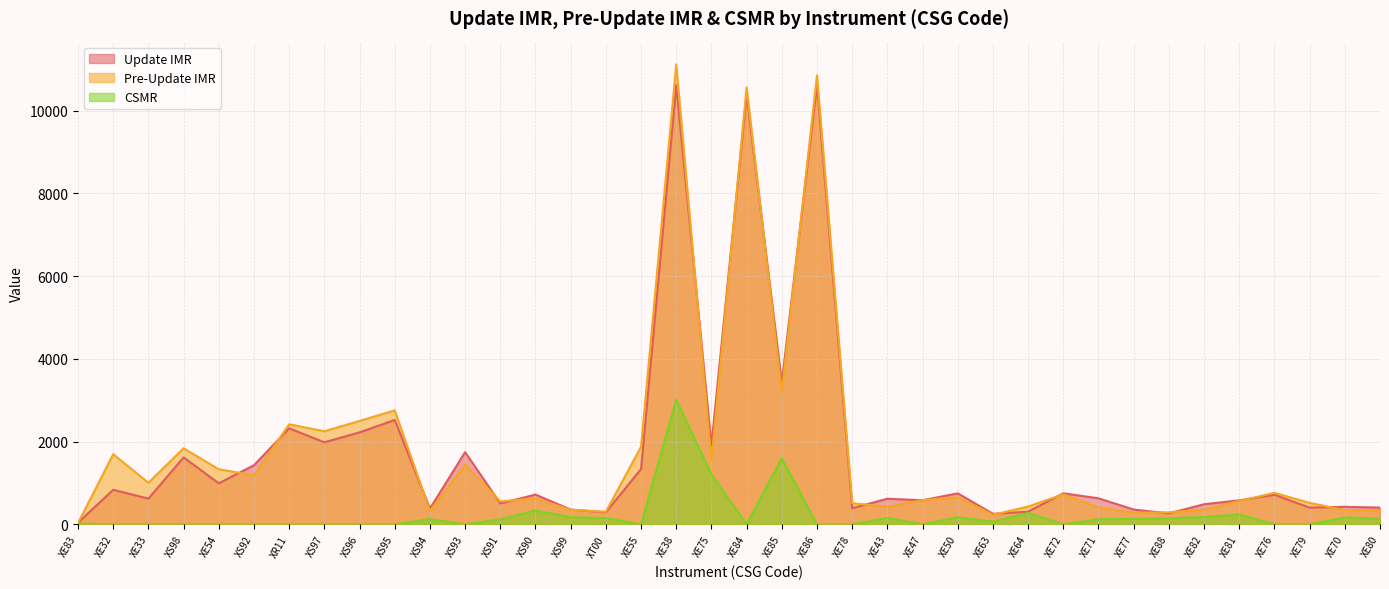

Where is the first local maximum for CSMR?

XS94